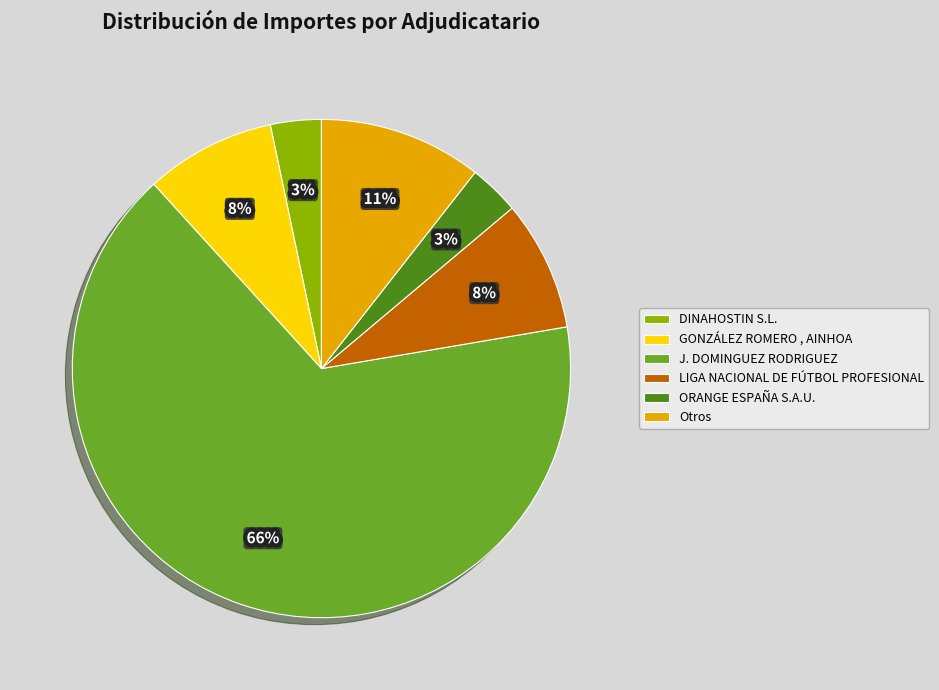

Count the number of slices in the pie.

6